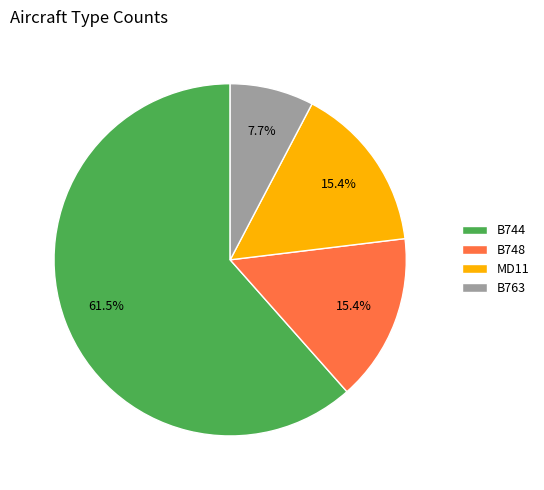

To the nearest percent, what percentage of the pie is B763?

8%